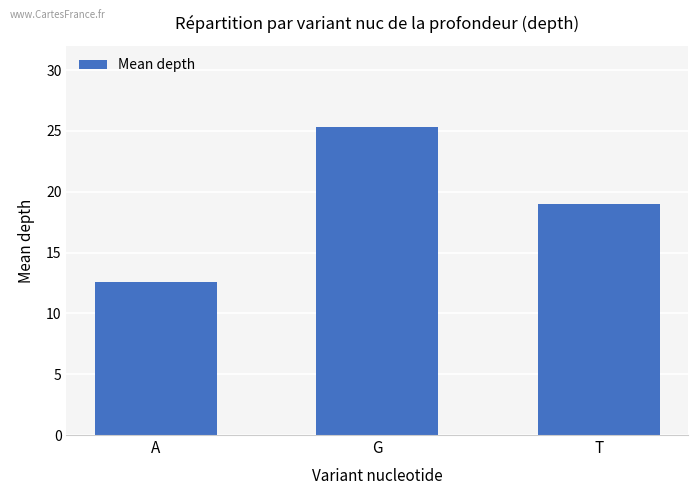

What is the average value?

19.0